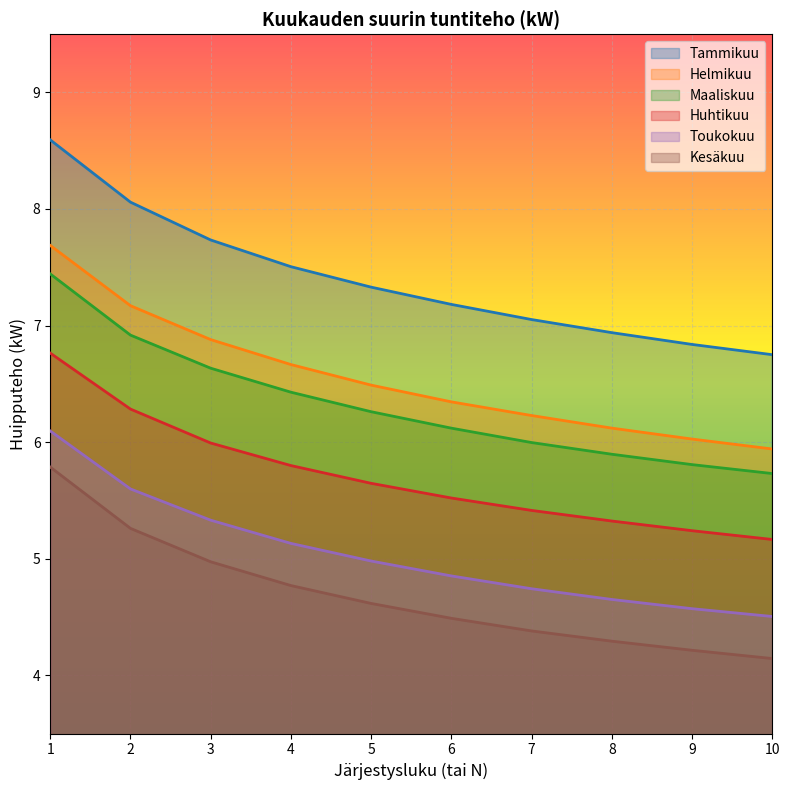

What is the sum of the Tammikuu values at 7 and 9?

13.9